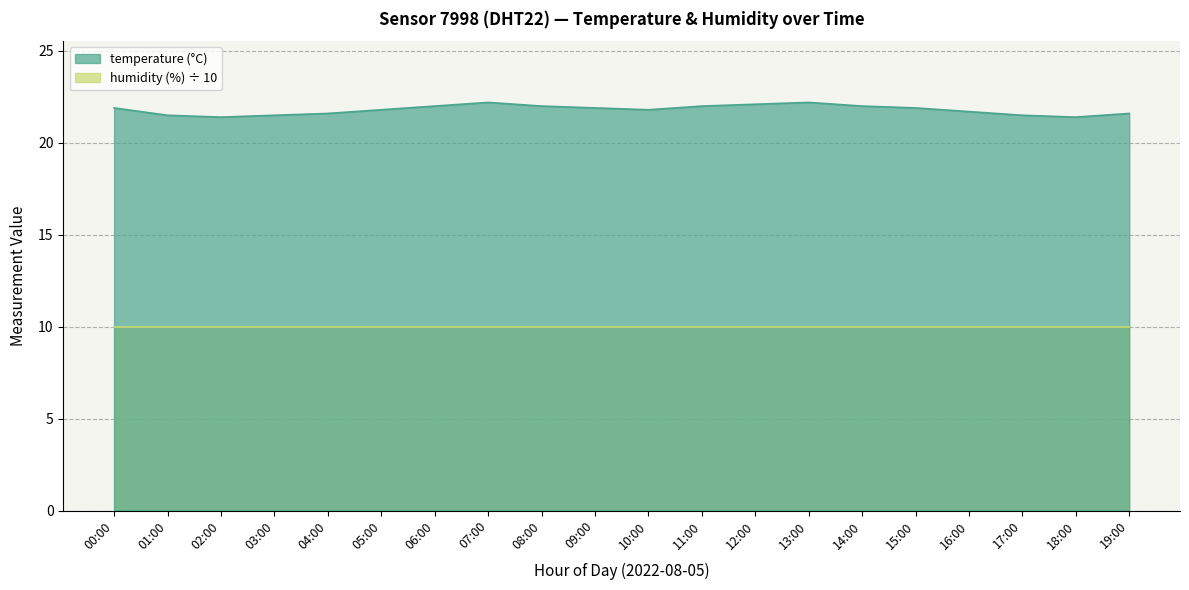

The value at 19:00 is 21.6. True or false?

True